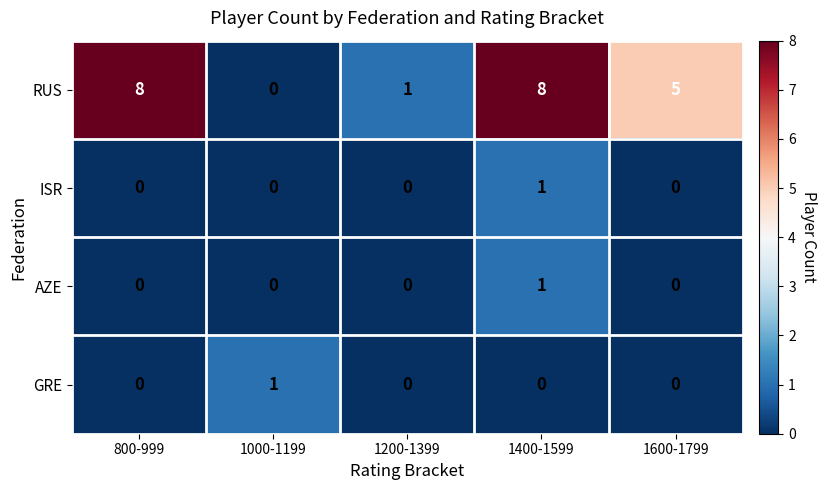

At which label does RUS reach its minimum?

1000-1199